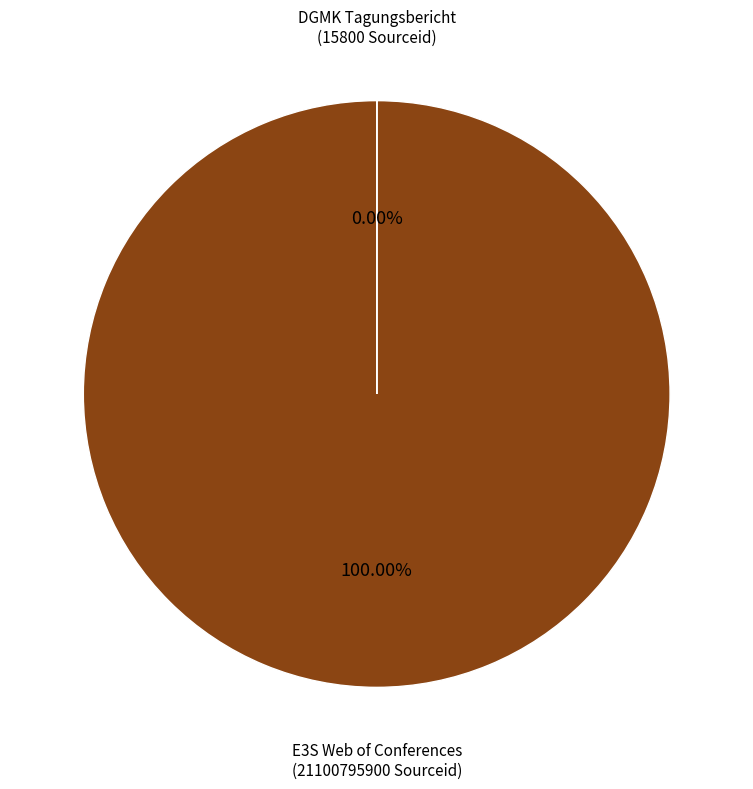

Which has a higher value, DGMK Tagungsbericht or E3S Web of Conferences?

E3S Web of Conferences